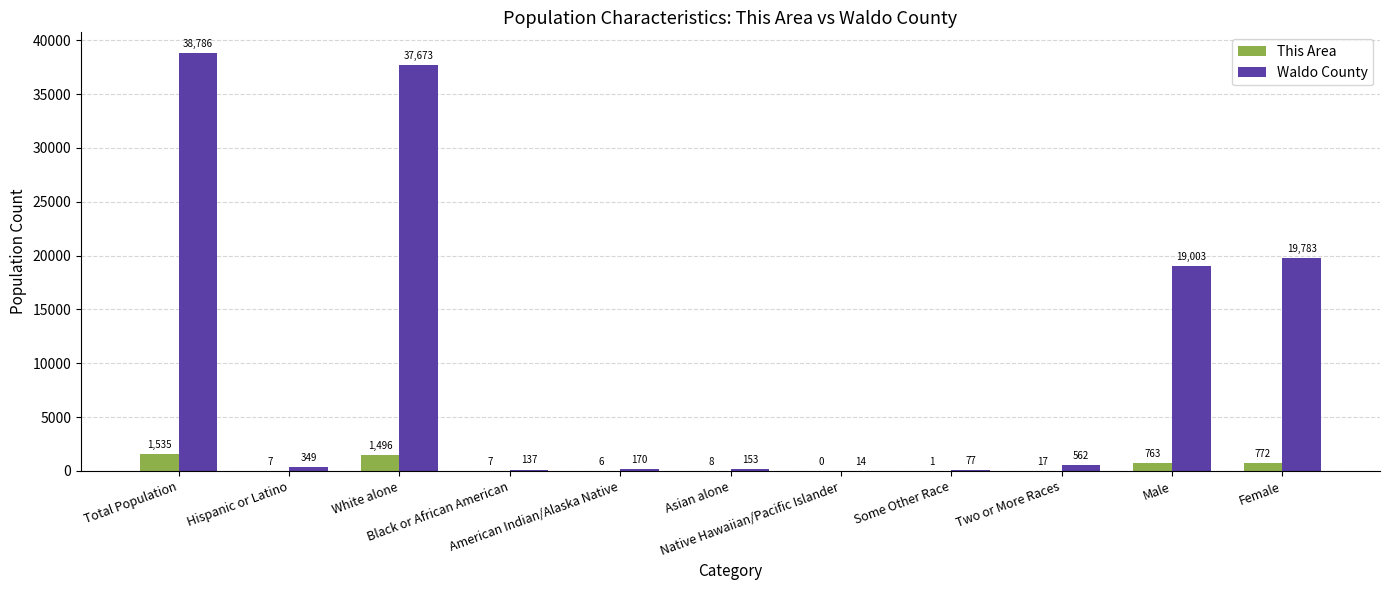

Which series has the largest range (max minus min)?

Waldo County